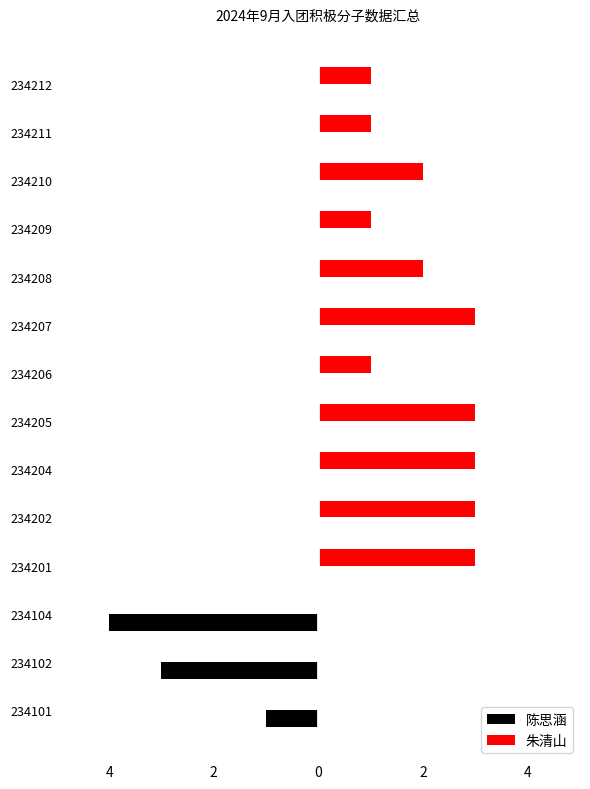

What are all the series names shown in the legend?

陈思涵, 朱清山